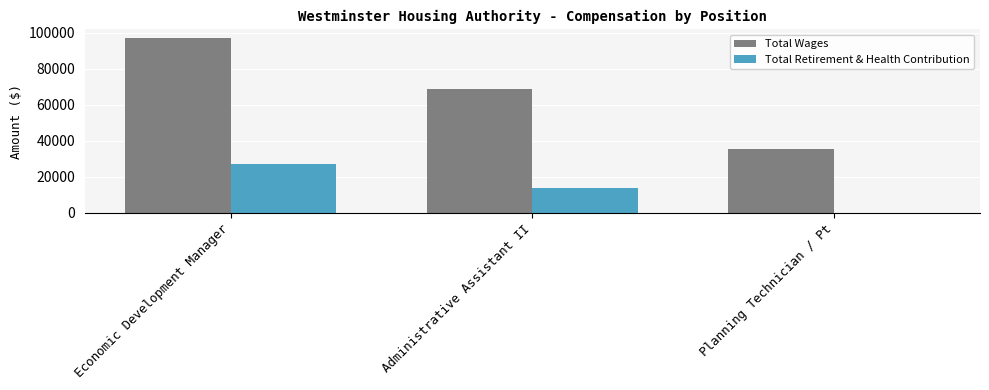

What value does the Total Retirement & Health Contribution series have at Economic Development Manager?

27046